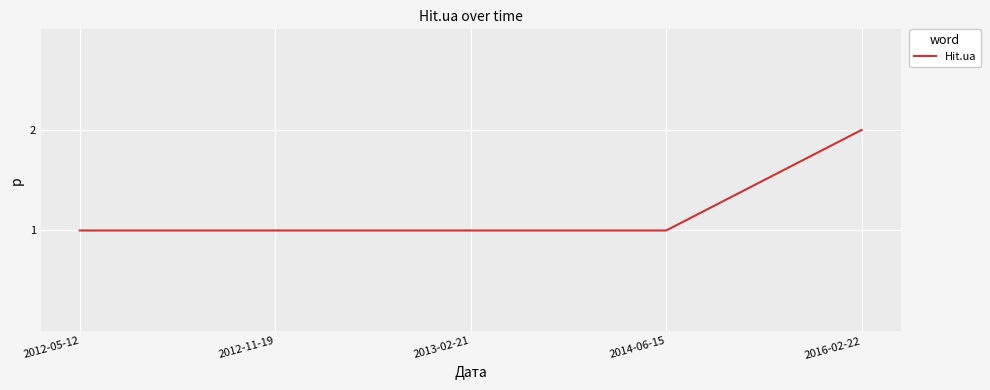

What position from the right is 2016-02-22?

1